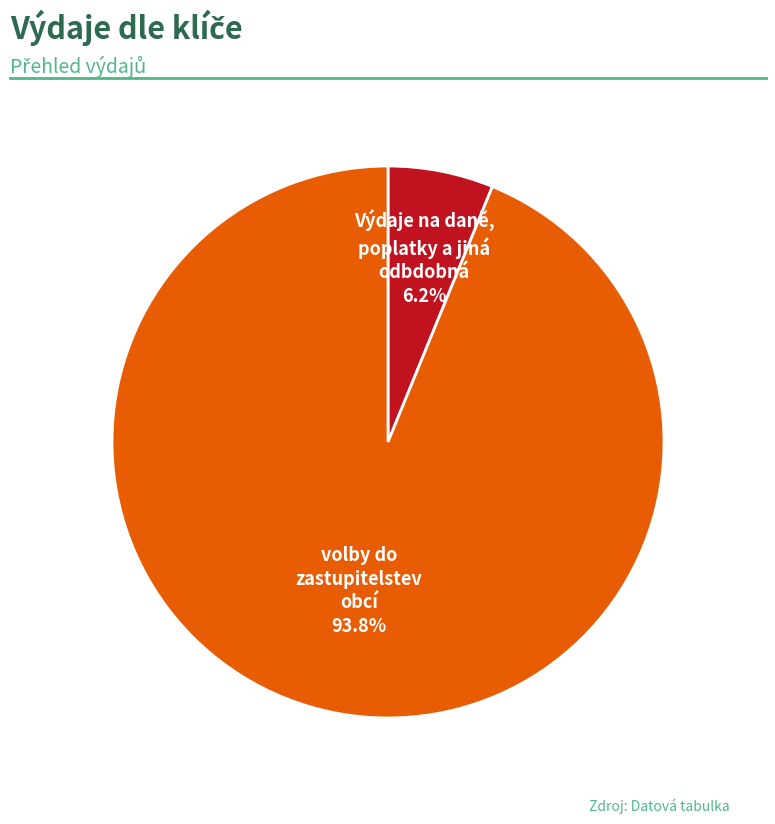

Is there any slice that represents more than half of the pie?

Yes